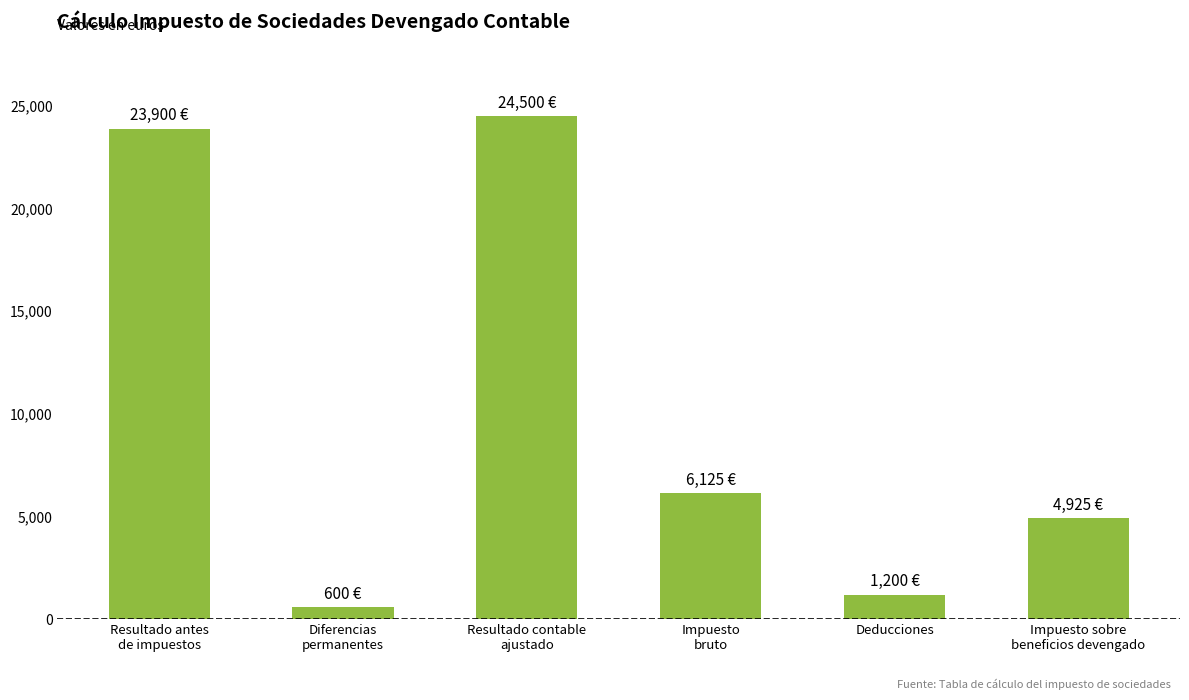

Count the number of data series in this chart.

1